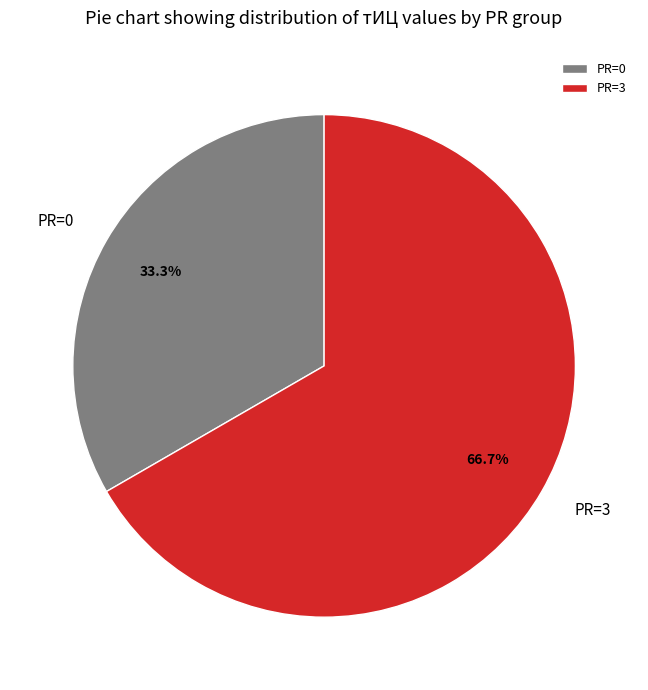

Combined, what portion of the pie is PR=3 and PR=0?

100.0%